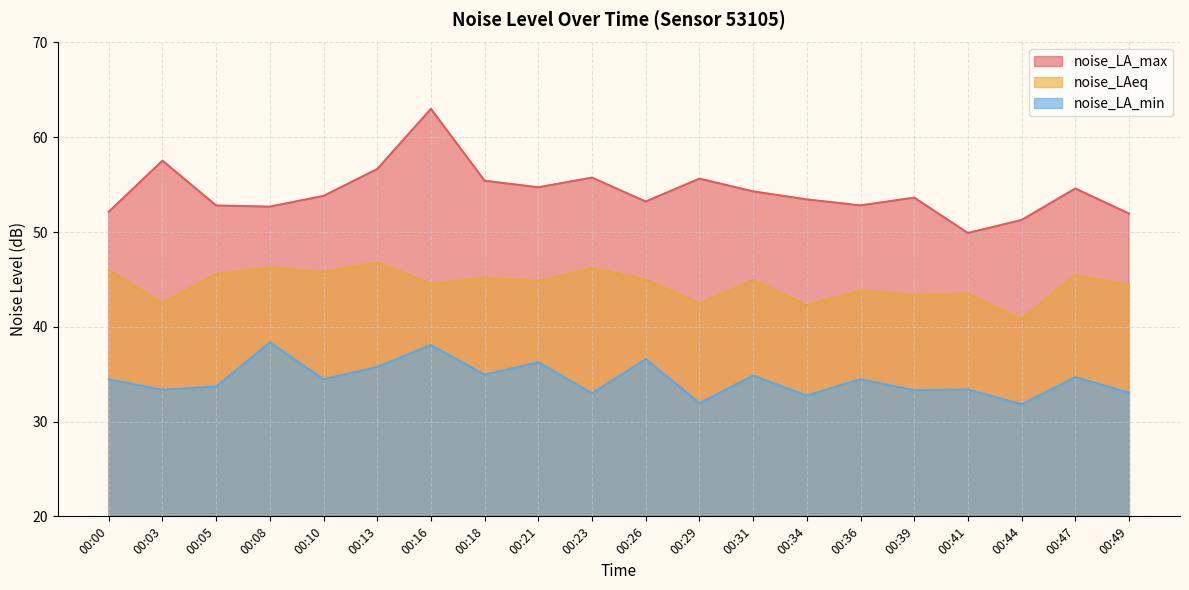

Reading right to left, extract all data points from this chart.

noise_LA_max: 52.0	54.6	51.3	49.9	53.6	52.8	53.4	54.3	55.6	53.2	55.7	54.7	55.4	63.0	56.6	53.8	52.7	52.8	57.5	52.1
noise_LAeq: 44.4	45.5	40.8	43.5	43.4	43.8	42.3	44.9	42.5	45.0	46.2	44.8	45.2	44.5	46.8	45.8	46.2	45.6	42.5	46.0
noise_LA_min: 33.1	34.7	31.8	33.4	33.3	34.5	32.8	34.9	31.9	36.6	33.0	36.3	35.0	38.1	35.8	34.5	38.4	33.7	33.4	34.5